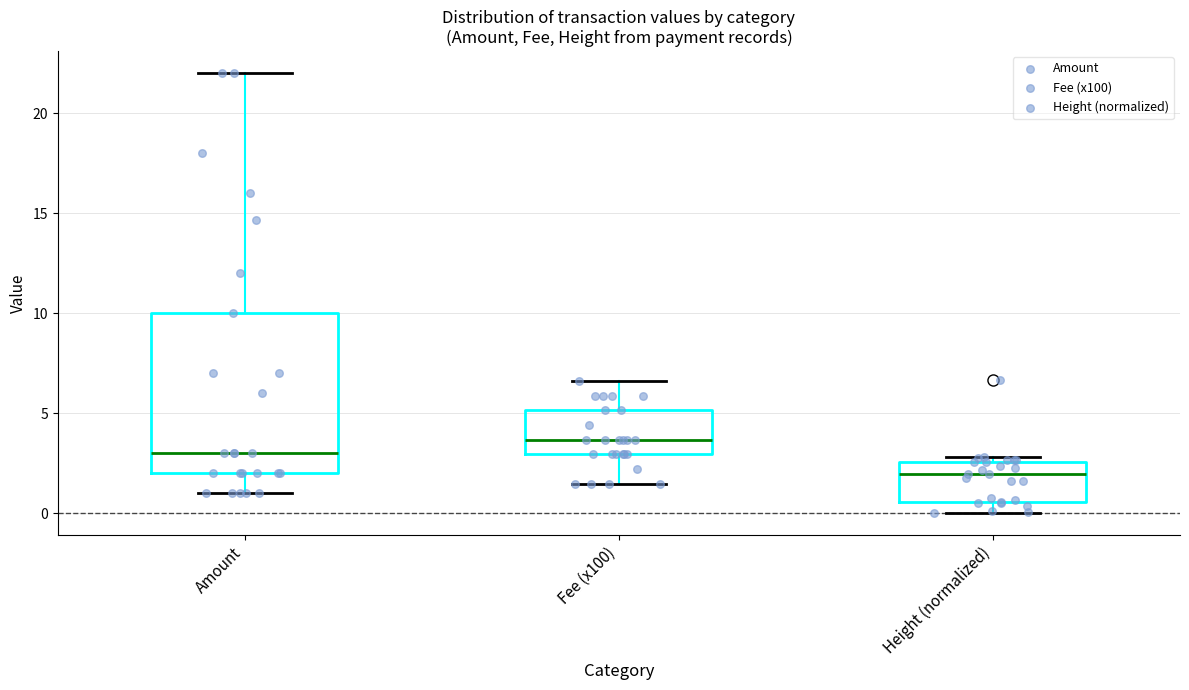

Which box has the highest median line?

Fee (x100)